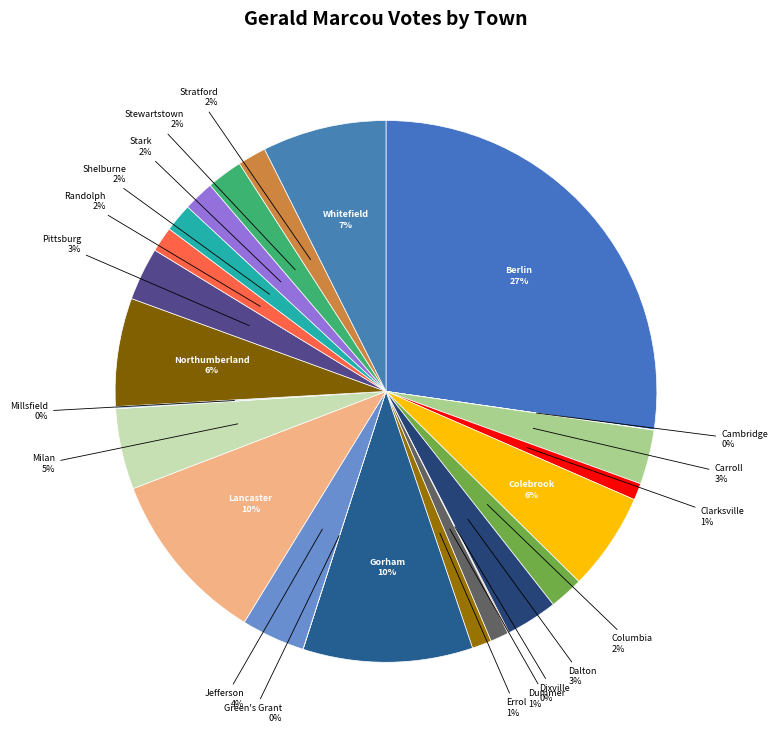

Between Jefferson and Northumberland, which is larger?

Northumberland